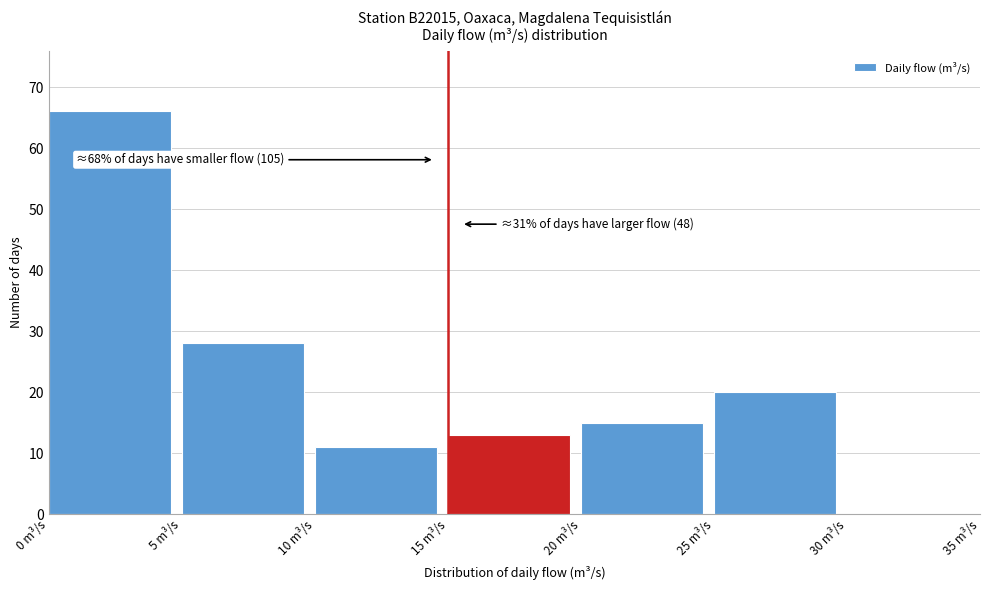

Which range on the x-axis has the tallest bar?

0 to 5